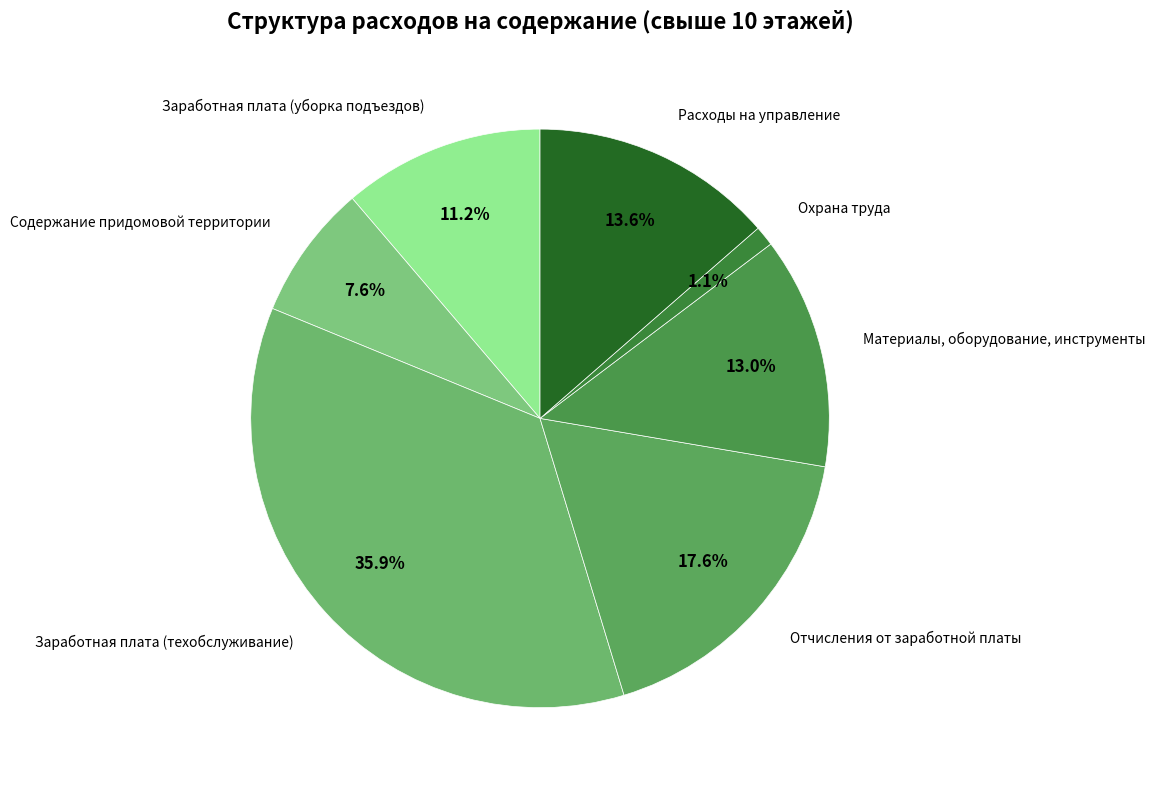

Does Материалы, оборудование, инструменты account for over 50% of the chart?

No